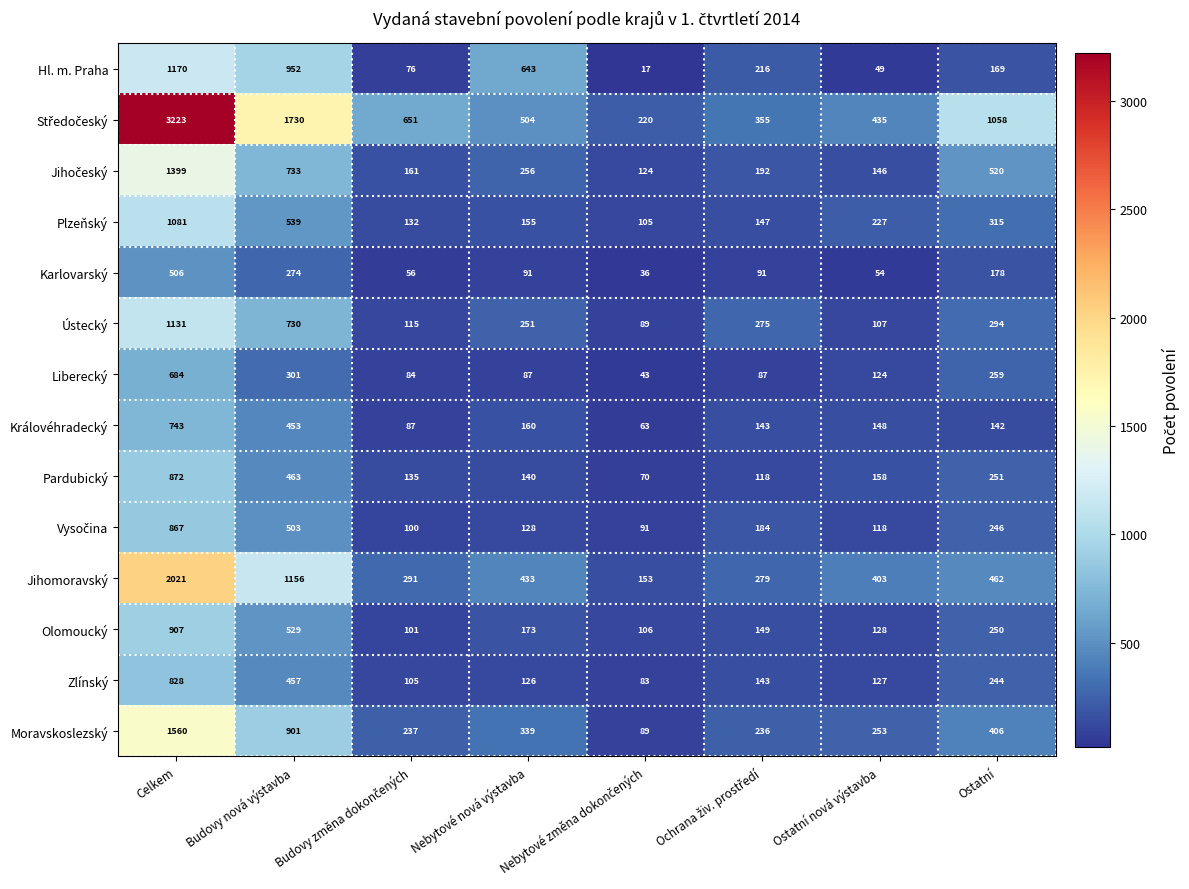

Is the value of Jihomoravský at Budovy nová výstavba greater than the value of Olomoucký at Budovy nová výstavba?

Yes